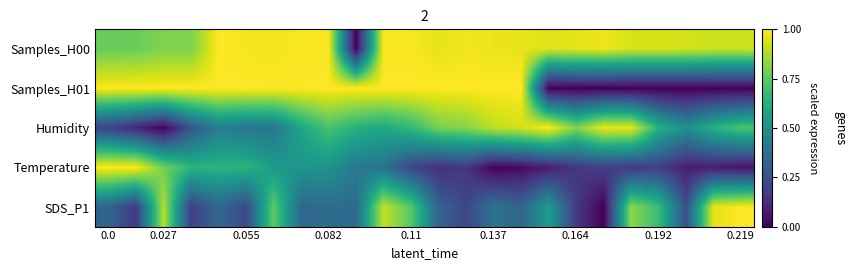

At how many categories does at least one series exceed 0?

24